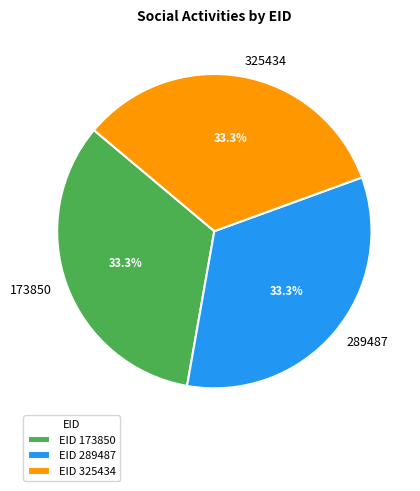

How many segments does this pie chart have?

3